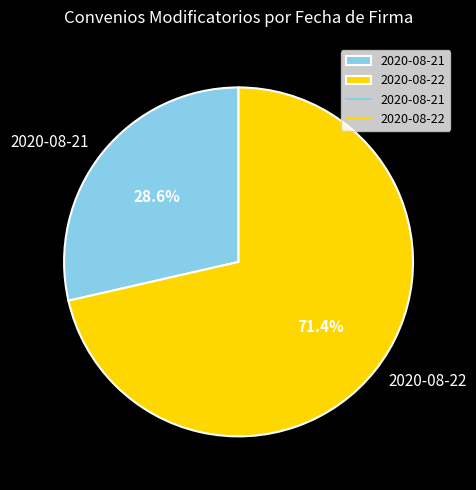

Does 2020-08-22 represent more than half of the total?

Yes